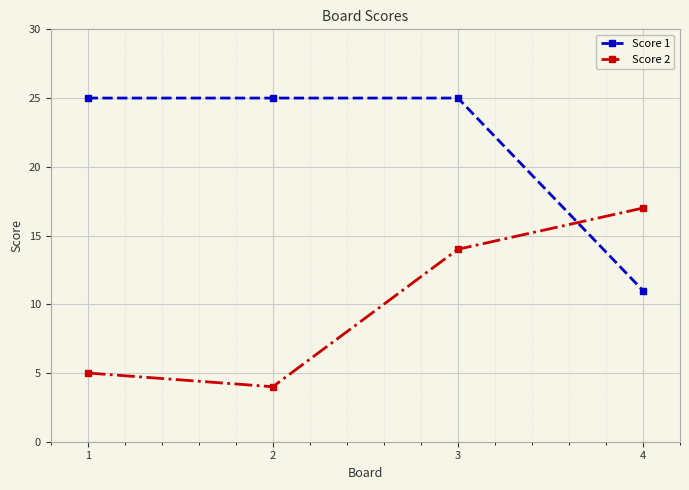

What is the spread (max minus min) of values at 1?

20